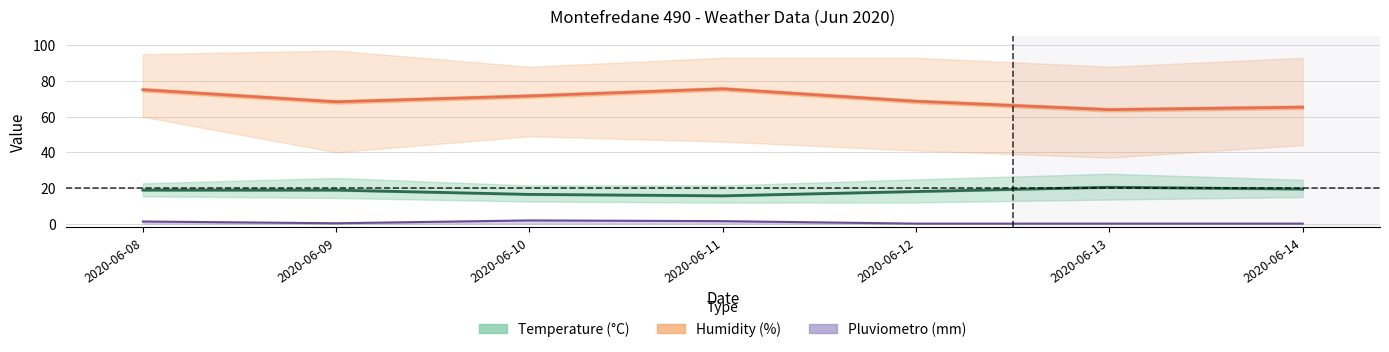

Where is the first local minimum for Humidity MED?

2020-06-09